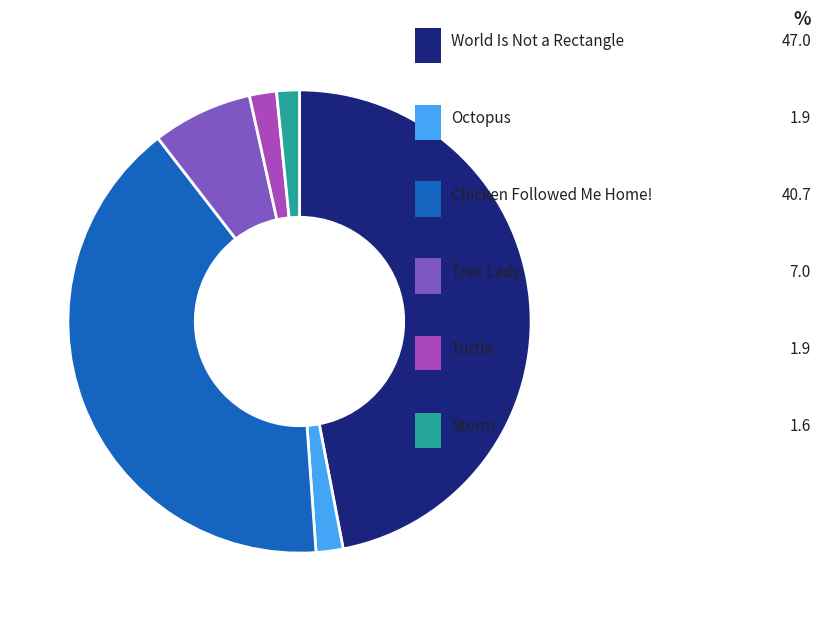

The Storm slice represents 1% of the pie. True or false?

False